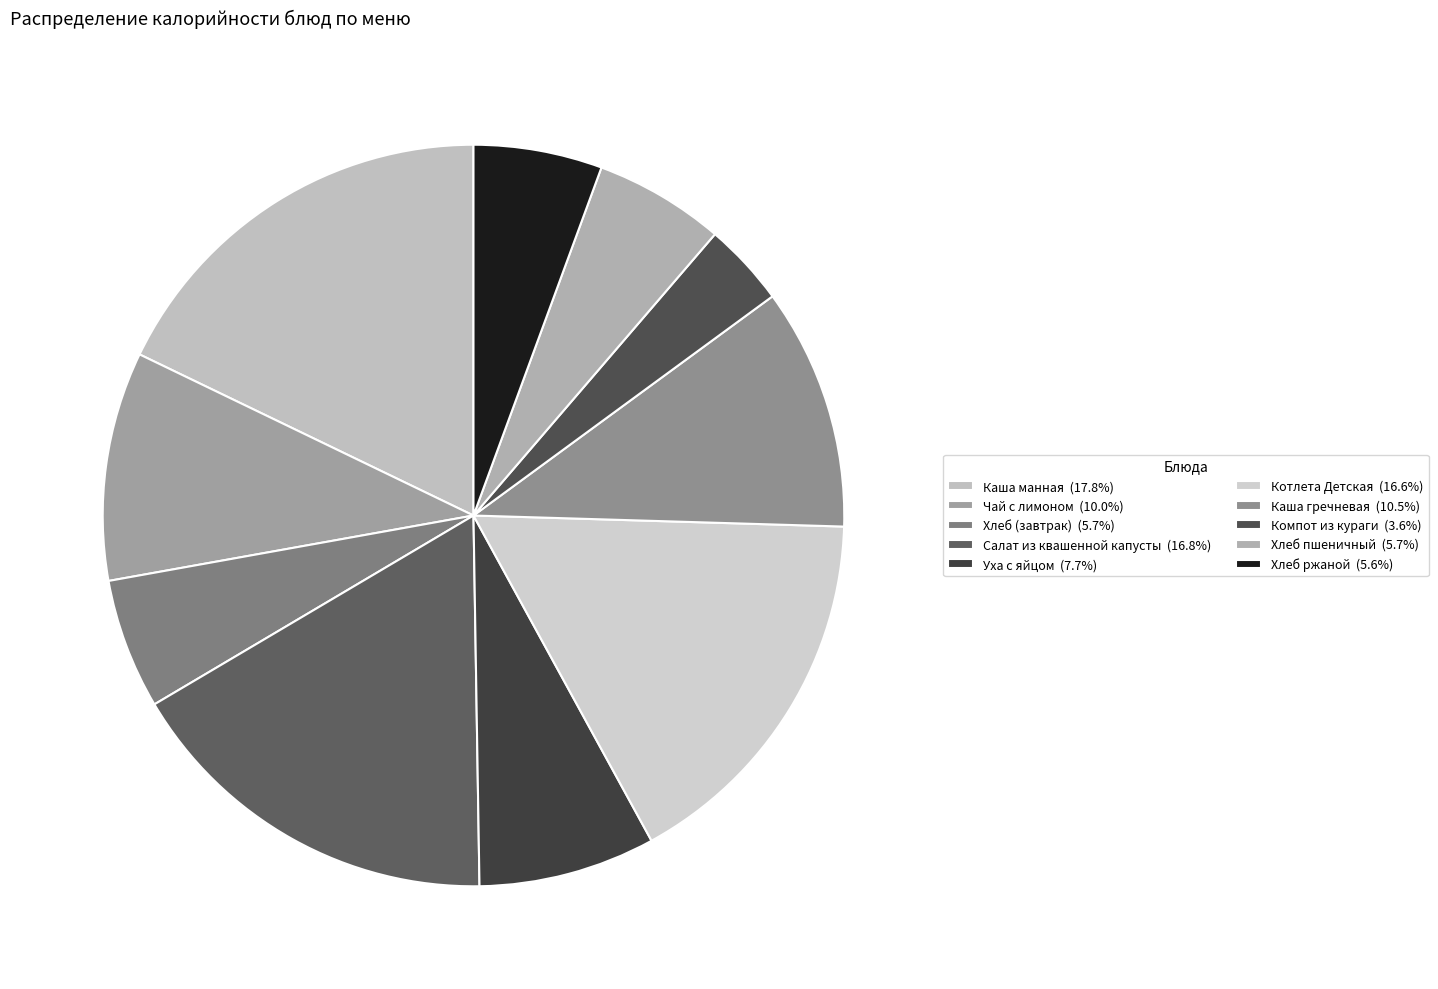

How much of the chart is everything except Салат из квашенной капусты?

83.2%